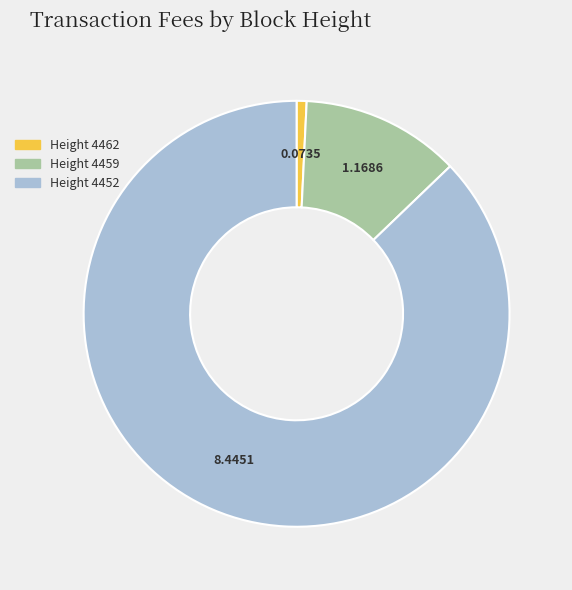

Is there any slice that represents more than half of the pie?

Yes